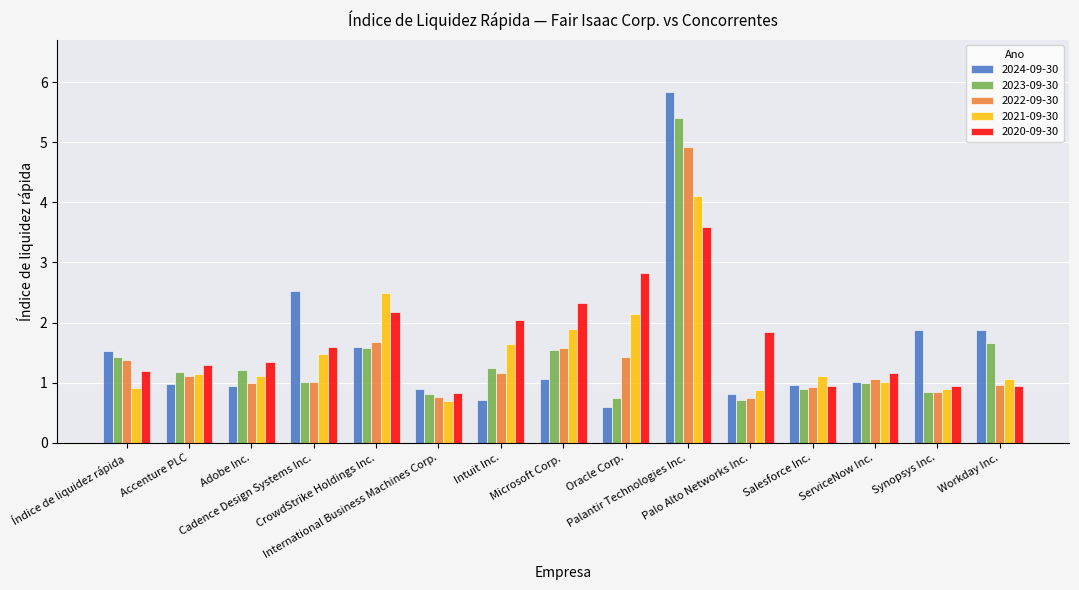

What is the difference between the 2023-09-30 values at Synopsys Inc. and CrowdStrike Holdings Inc.?

0.7